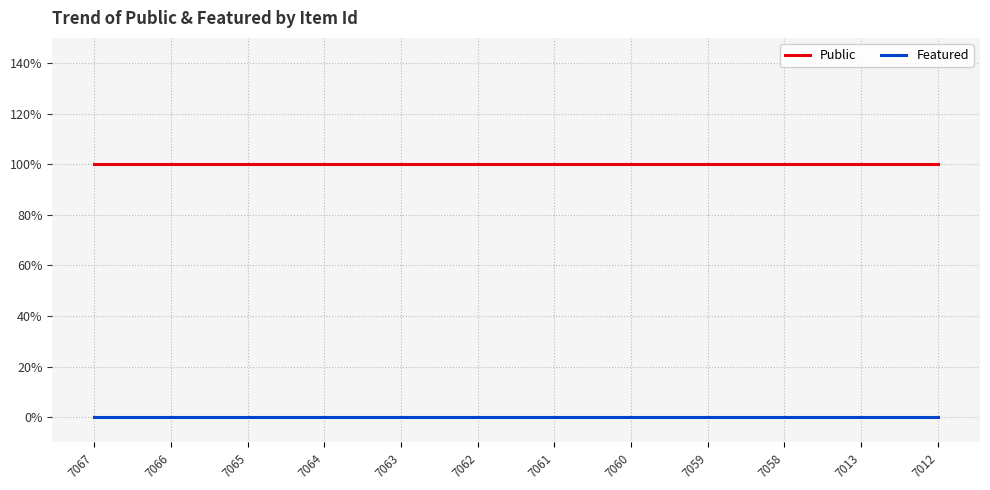

True or false: Public and Featured cross at least once.

False